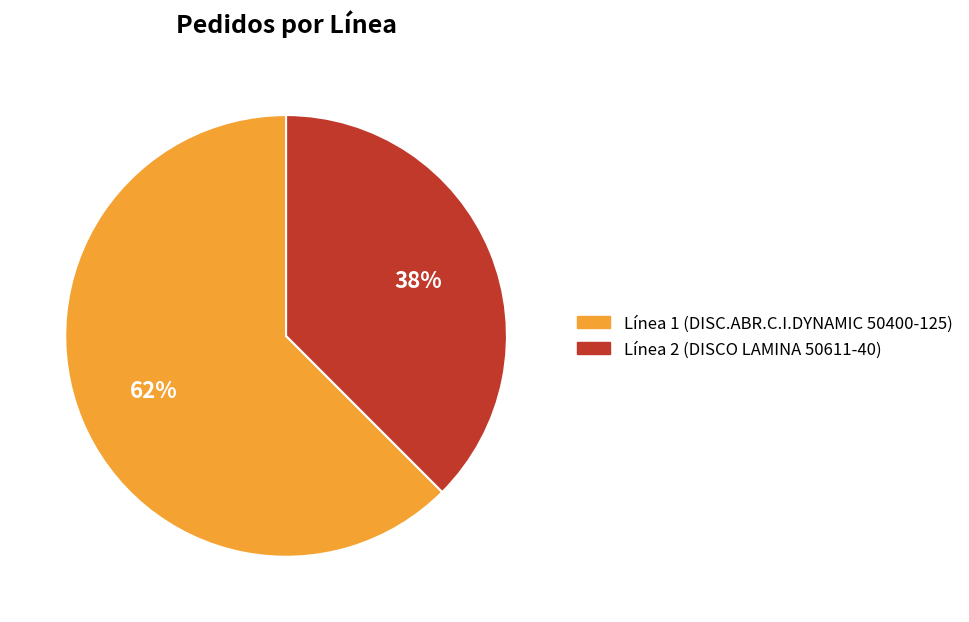

Rank the categories by value from highest to lowest.

Línea 1 (DISC.ABR.C.I.DYNAMIC 50400-125), Línea 2 (DISCO LAMINA 50611-40)